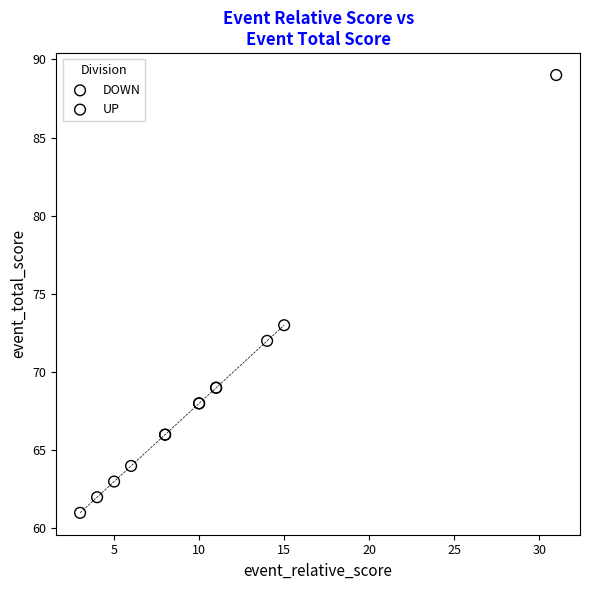

What are all the series names shown in the legend?

DOWN, UP